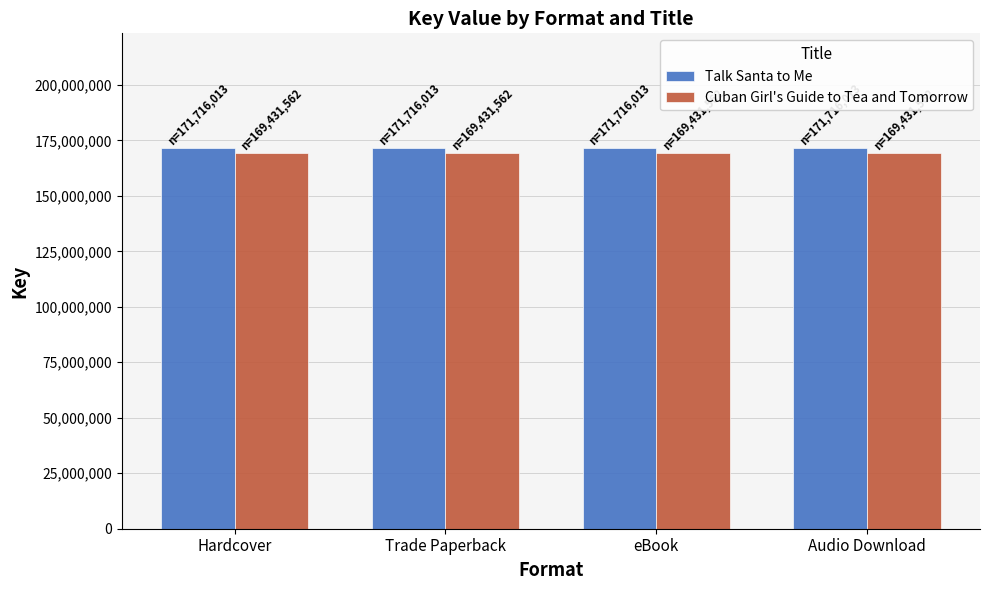

What is the label of the 4th bar from the left?

Audio Download